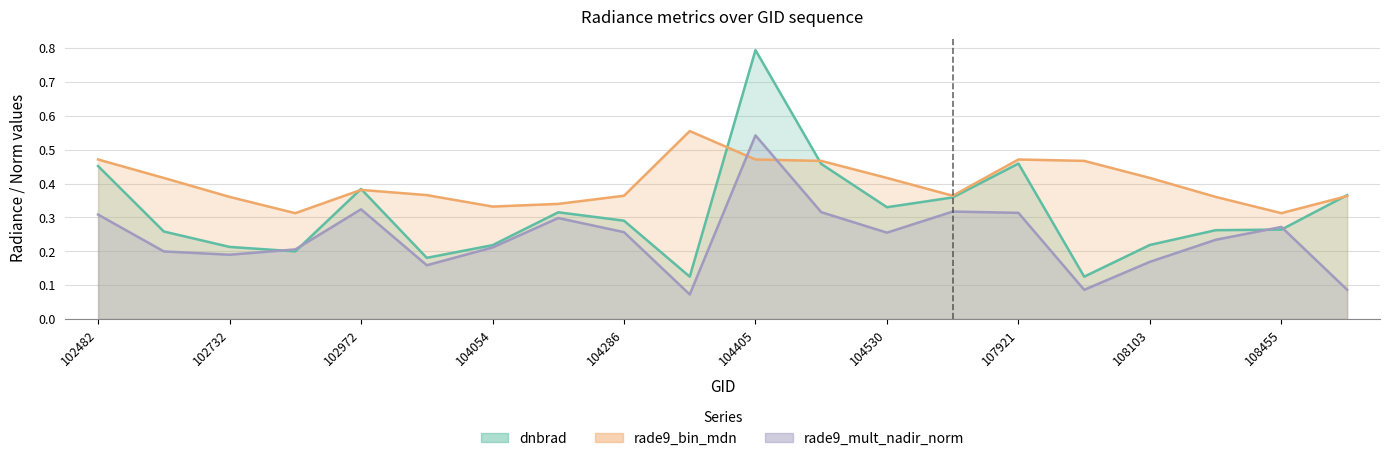

What is the difference between the second highest and second lowest values in the rade9_mult_nadir_norm series?

0.2